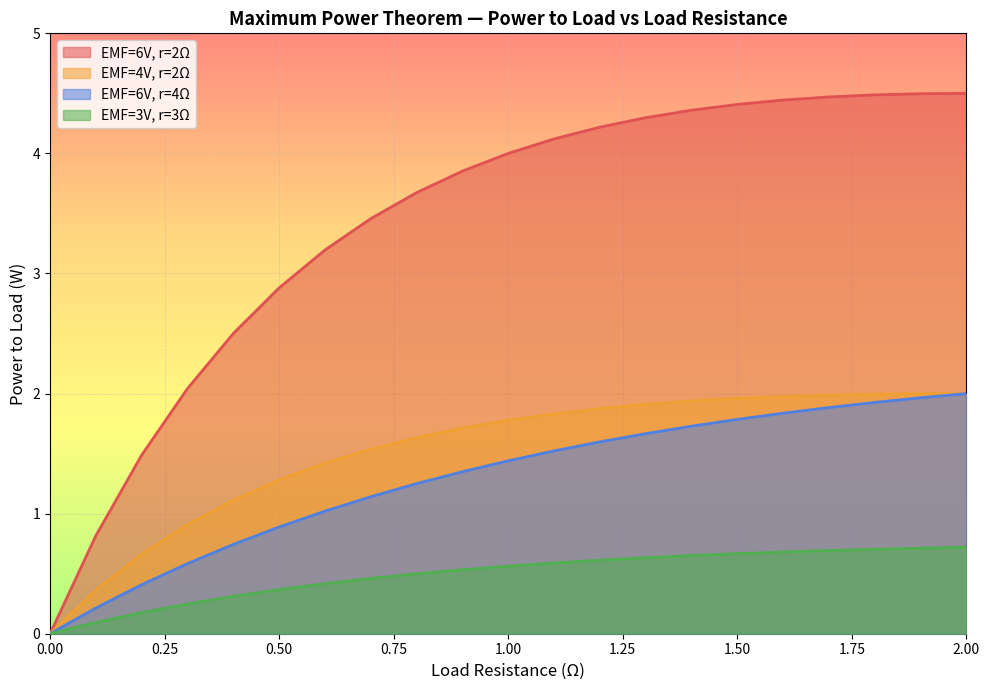

At which category is the sum across all series the highest?

2.0